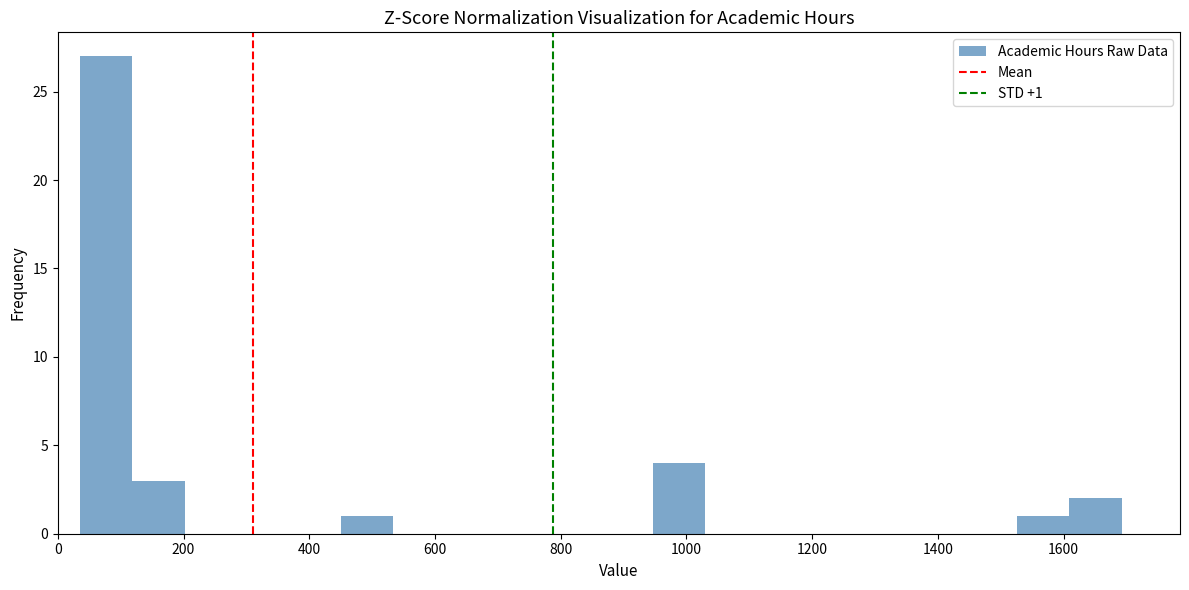

Which range on the x-axis has the tallest bar?

40 to 120